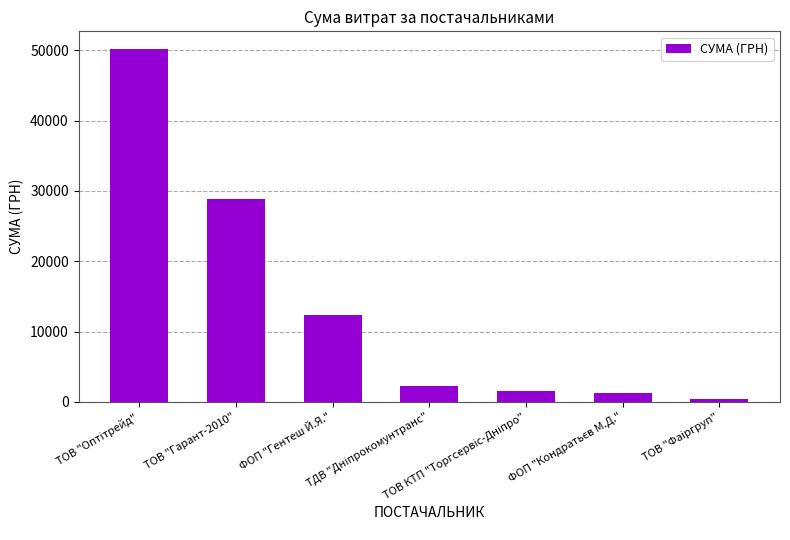

What is the sum of all values?

96668.1